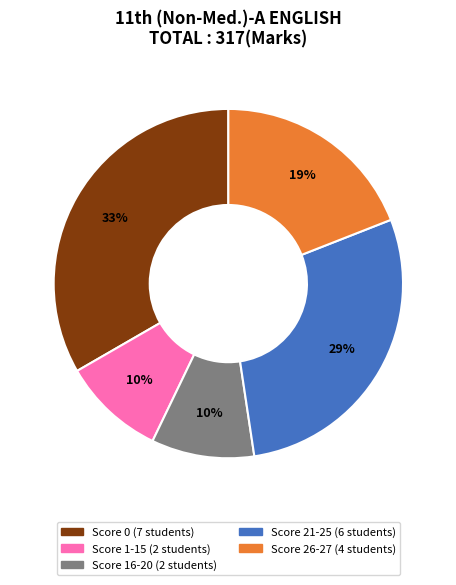

To the nearest percent, what is the average slice percentage?

20%